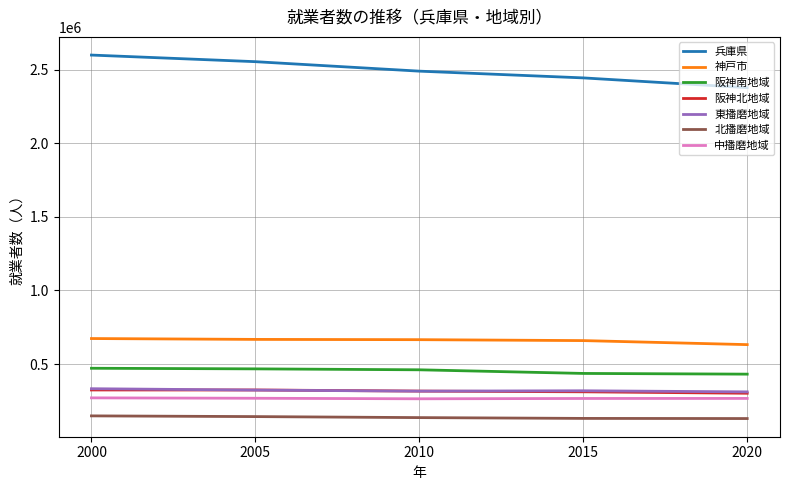

What is the difference between the highest and lowest values at 2010?

2353583